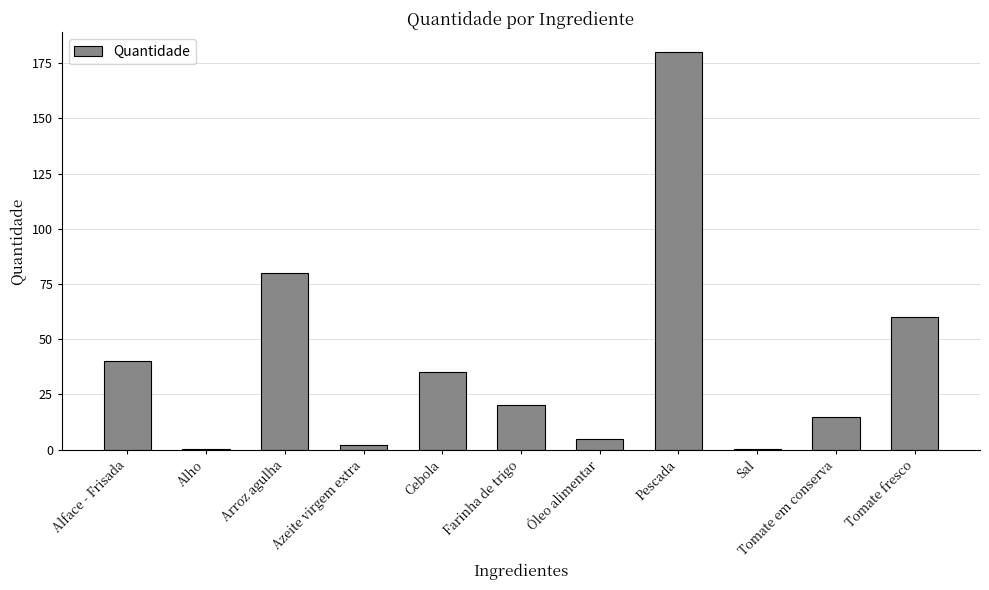

Where does the data first go above 20?

Alface - Frisada